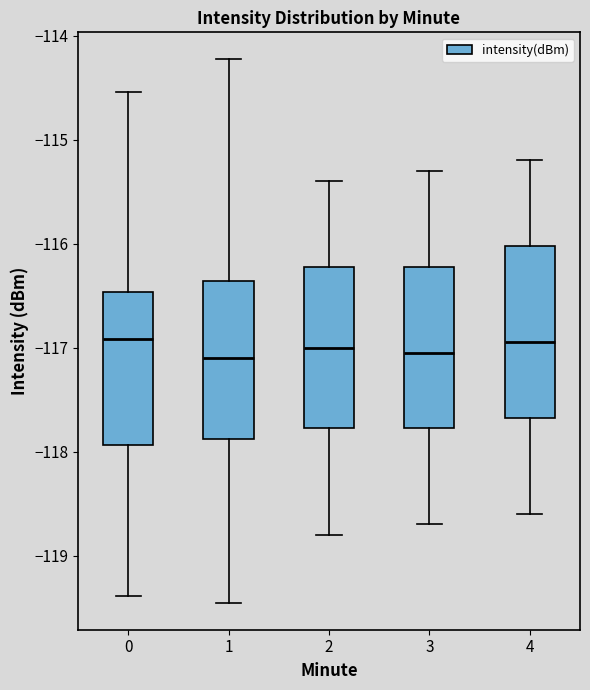

Where does the median line of the box at x = 1 sit on the y-axis? The values are not printed on the chart, so give them approximately, as read against the axis.

-117.1